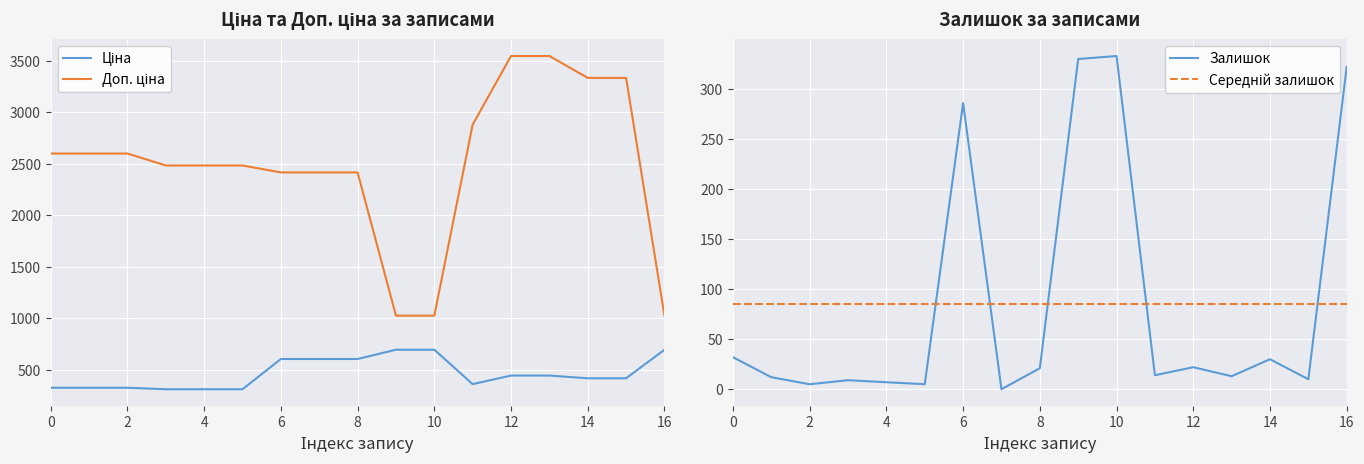

Is this an area chart (filled region under the line)?

No